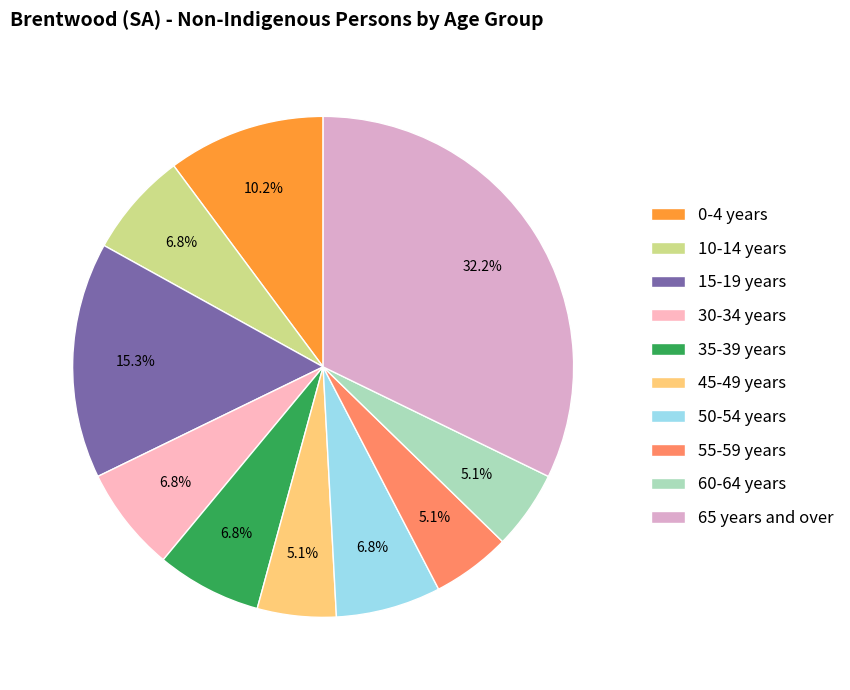

What is the total percentage of 60-64 years and 35-39 years?

11.9%